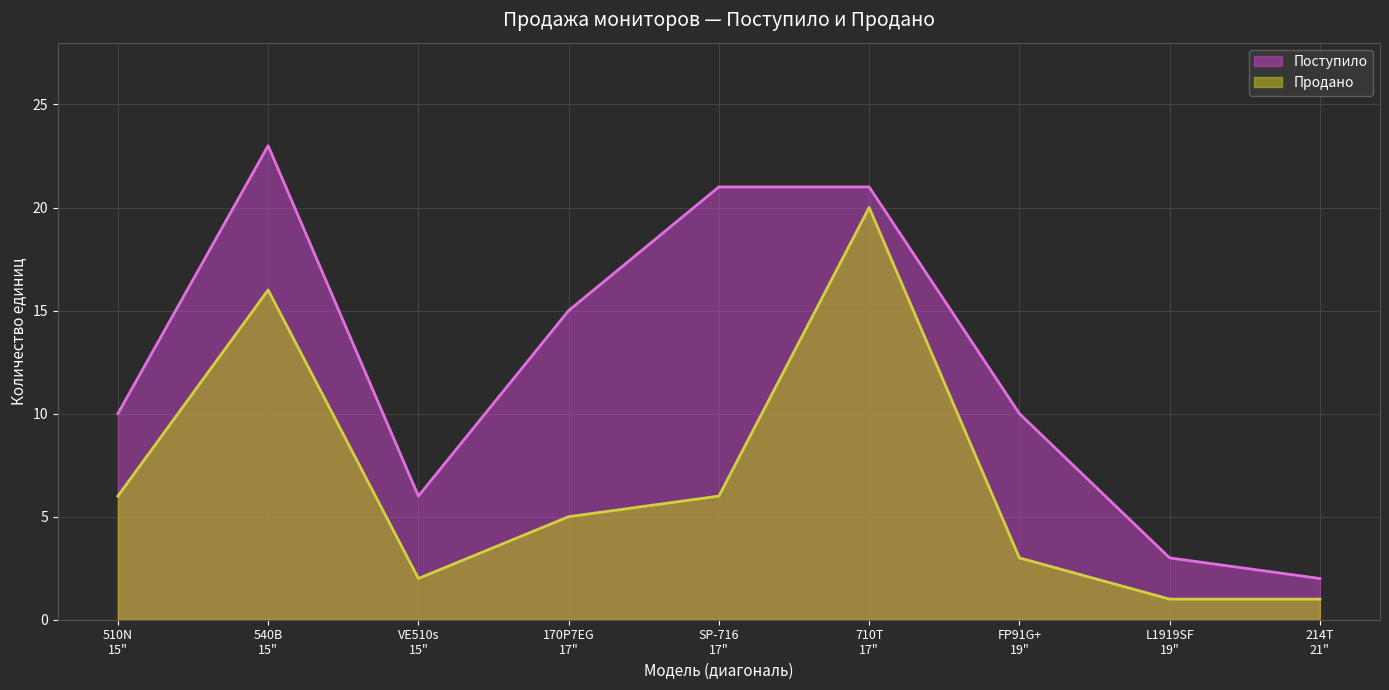

Which category has the lowest value in the Поступило series?

214T
21"